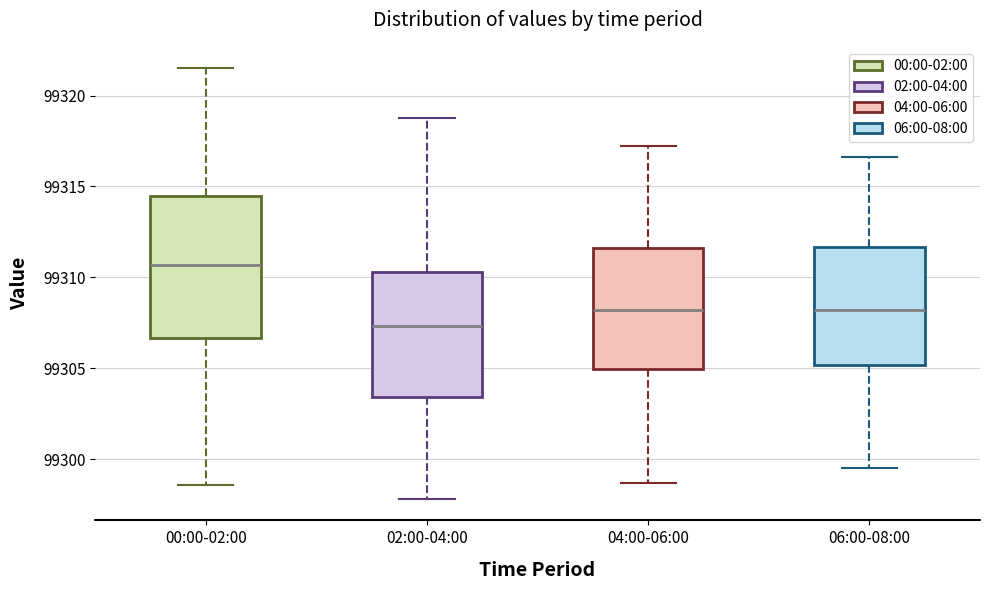

Reading left to right, transcribe this box plot: for each box, give where its median line is, the range the box spans, and where its two whiskers end, as read against the y-axis. The values are not printed on the chart, so give them approximately, as read against the axis.

00:00-02:00: median 99310.5, box 99306.5 to 99314.5, whiskers 99298.5 to 99321.5
02:00-04:00: median 99307.5, box 99303.5 to 99310.5, whiskers 99298.0 to 99319.0
04:00-06:00: median 99308.0, box 99305.0 to 99311.5, whiskers 99298.5 to 99317.5
06:00-08:00: median 99308.0, box 99305.0 to 99311.5, whiskers 99299.5 to 99316.5